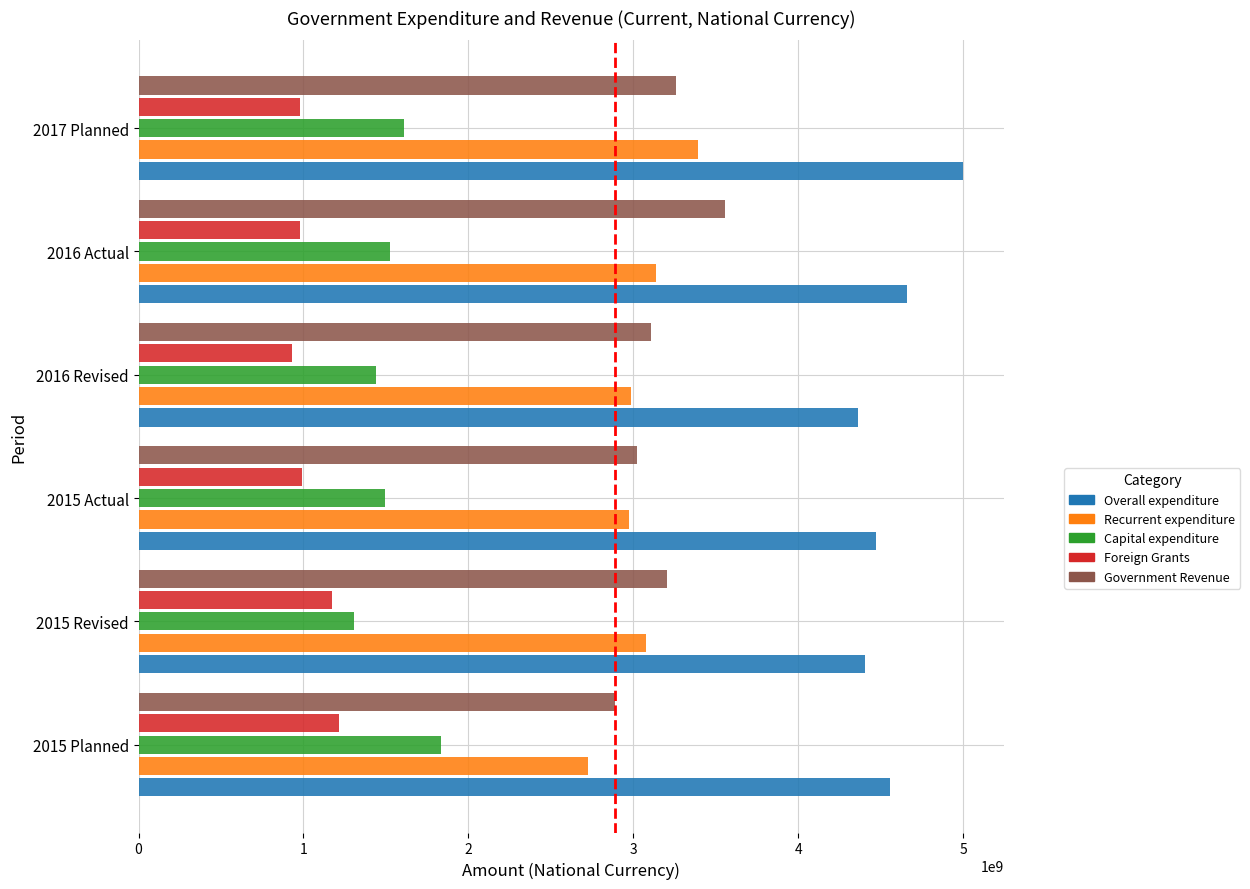

What is the difference between the second highest and second lowest values in the Capital expenditure series?

170000000